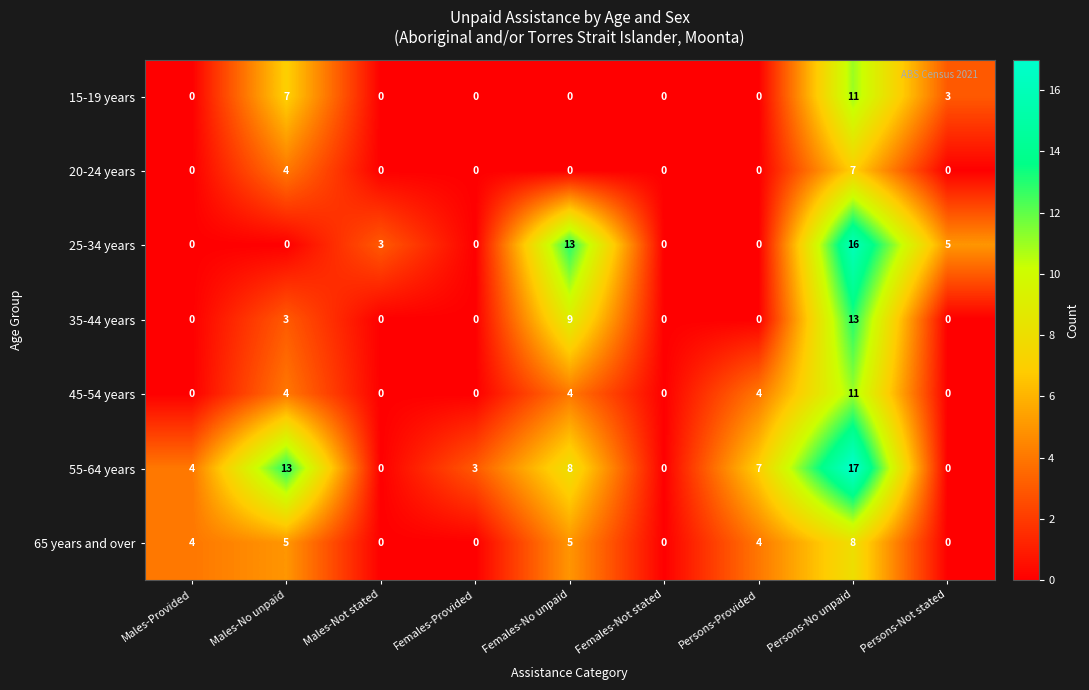

Which series changed the most between Persons-Provided and Persons-No unpaid?

25-34 years